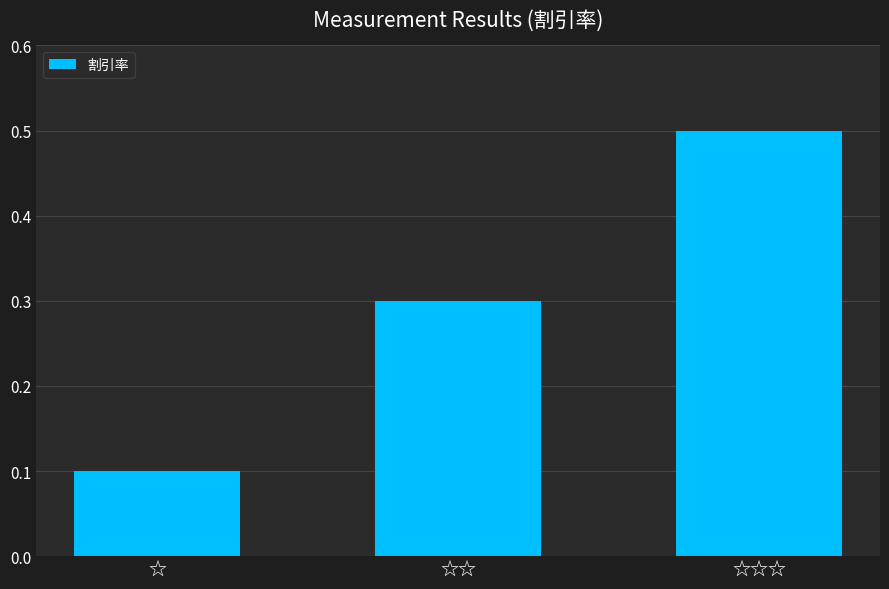

What is the value of the 1st bar from the left?

0.1